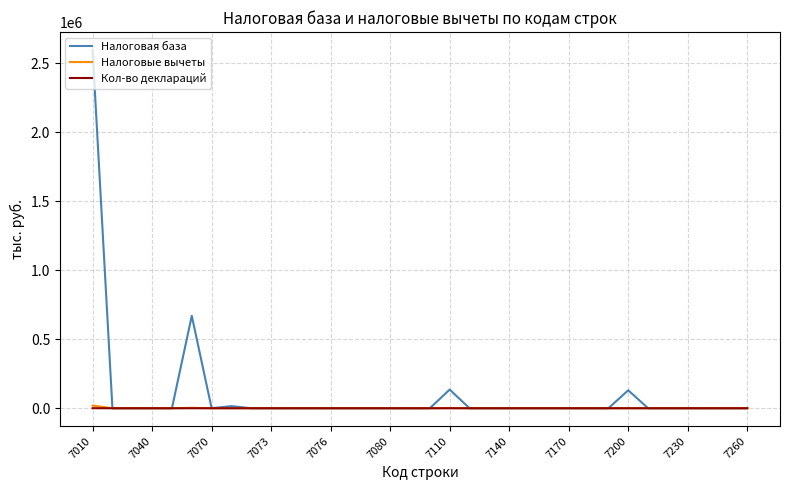

Which series has the largest range (max minus min)?

Налоговая база